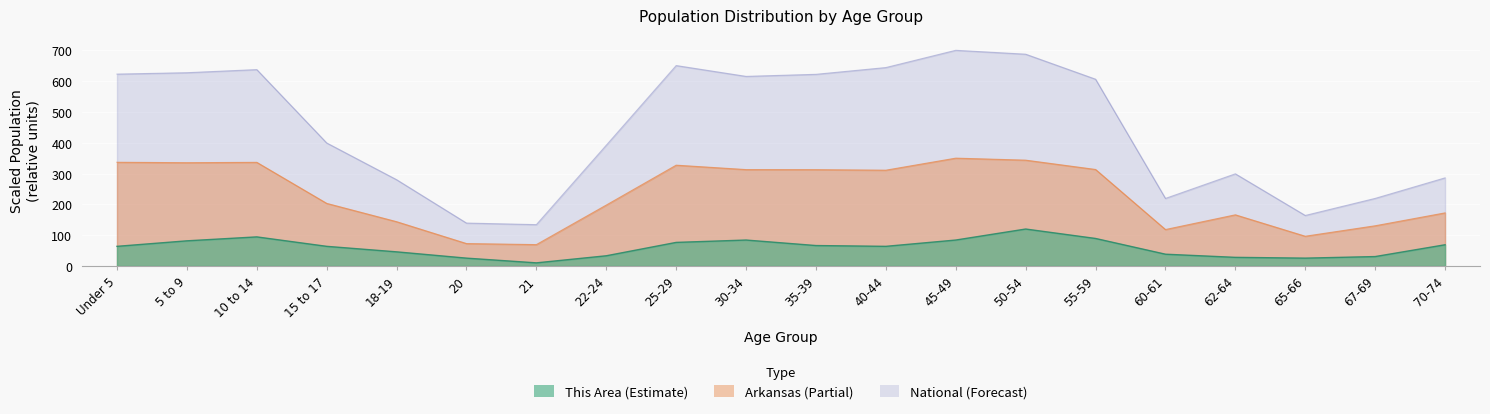

What is the sum of all Arkansas values?

4649.6